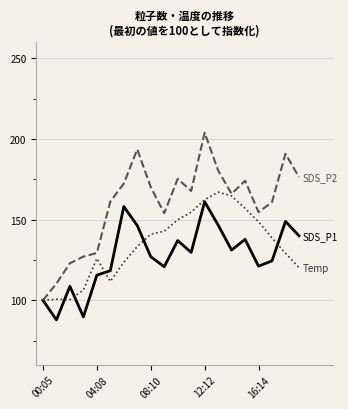

What is the greatest value displayed?

204.0